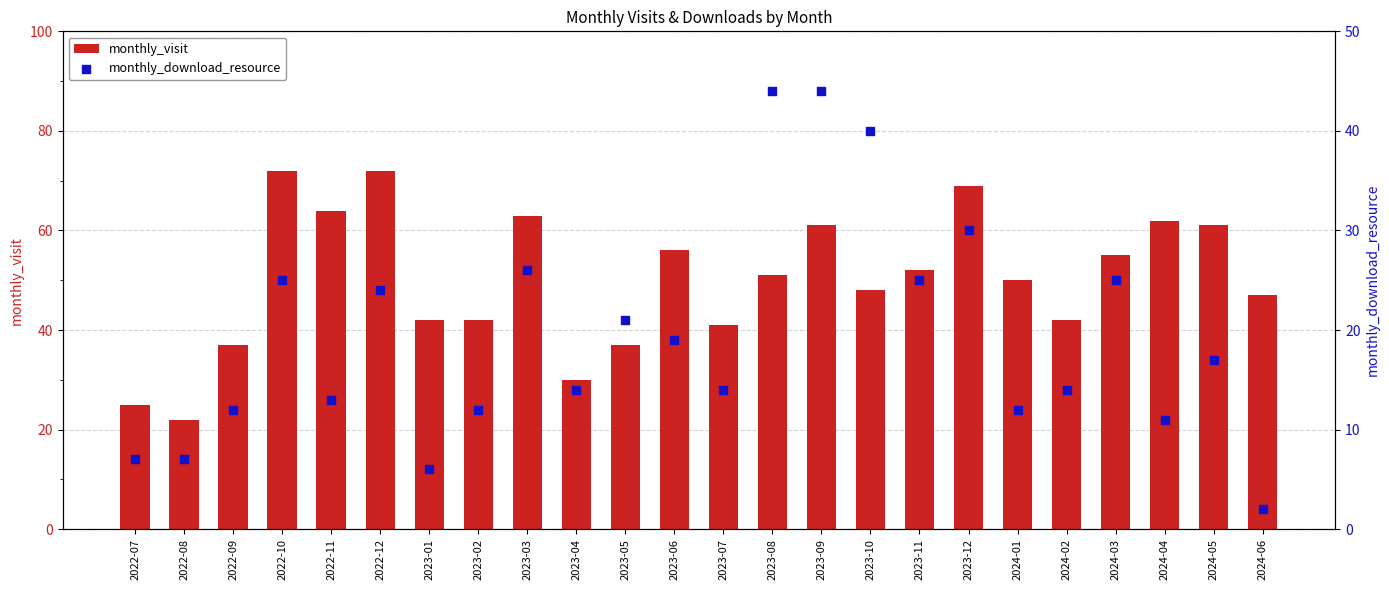

At how many categories does at least one series exceed 39?

19